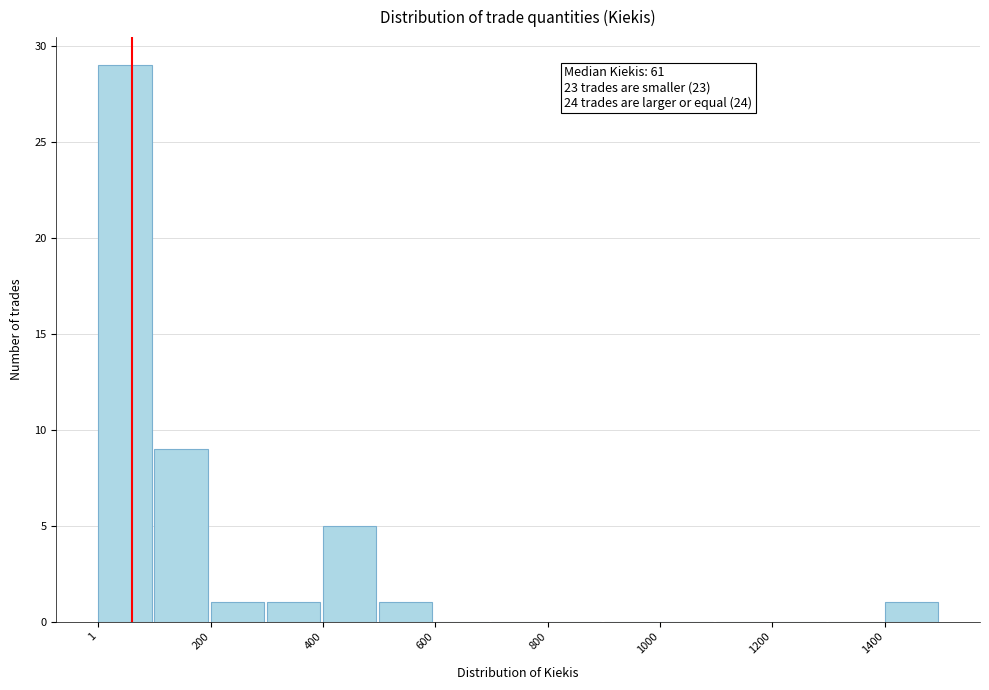

Over which range of the x-axis is the bar tallest?

0 to 100